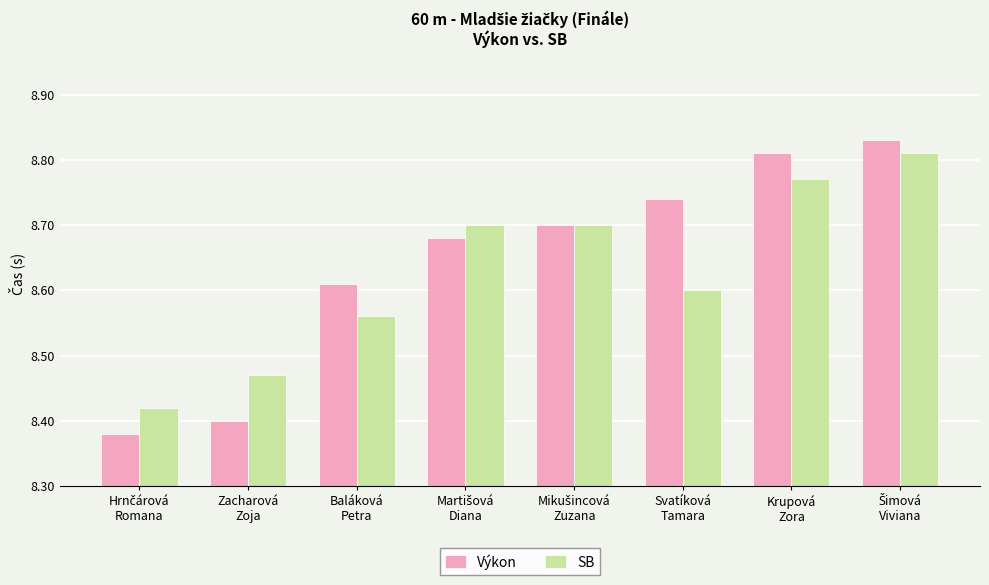

List the series in order of their overall mean, highest first.

Výkon, SB